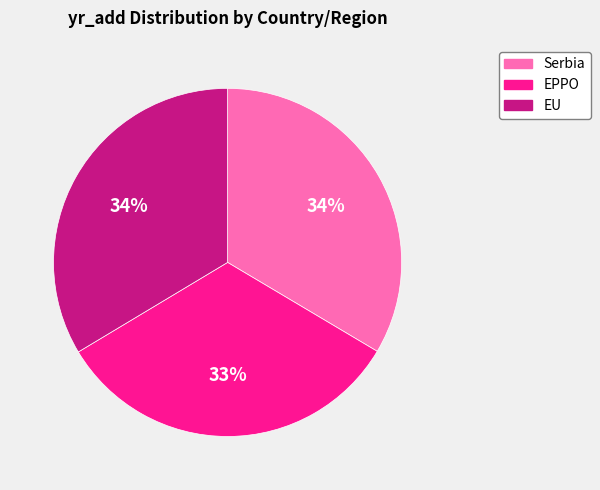

The EU slice represents 34% of the pie. True or false?

True